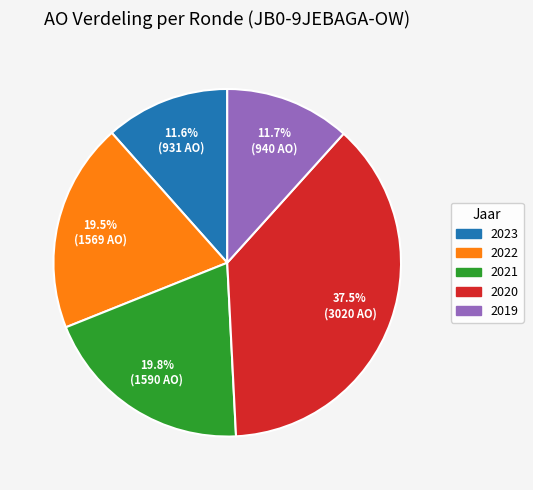

Count the number of slices in the pie.

5